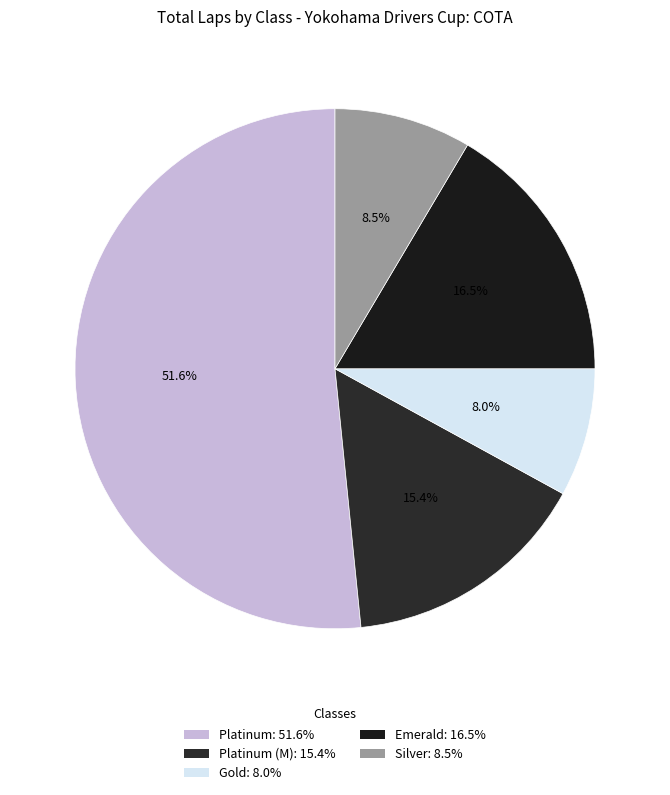

Rank the categories by value from highest to lowest.

Platinum: 51.6%, Emerald: 16.5%, Platinum (M): 15.4%, Silver: 8.5%, Gold: 8.0%